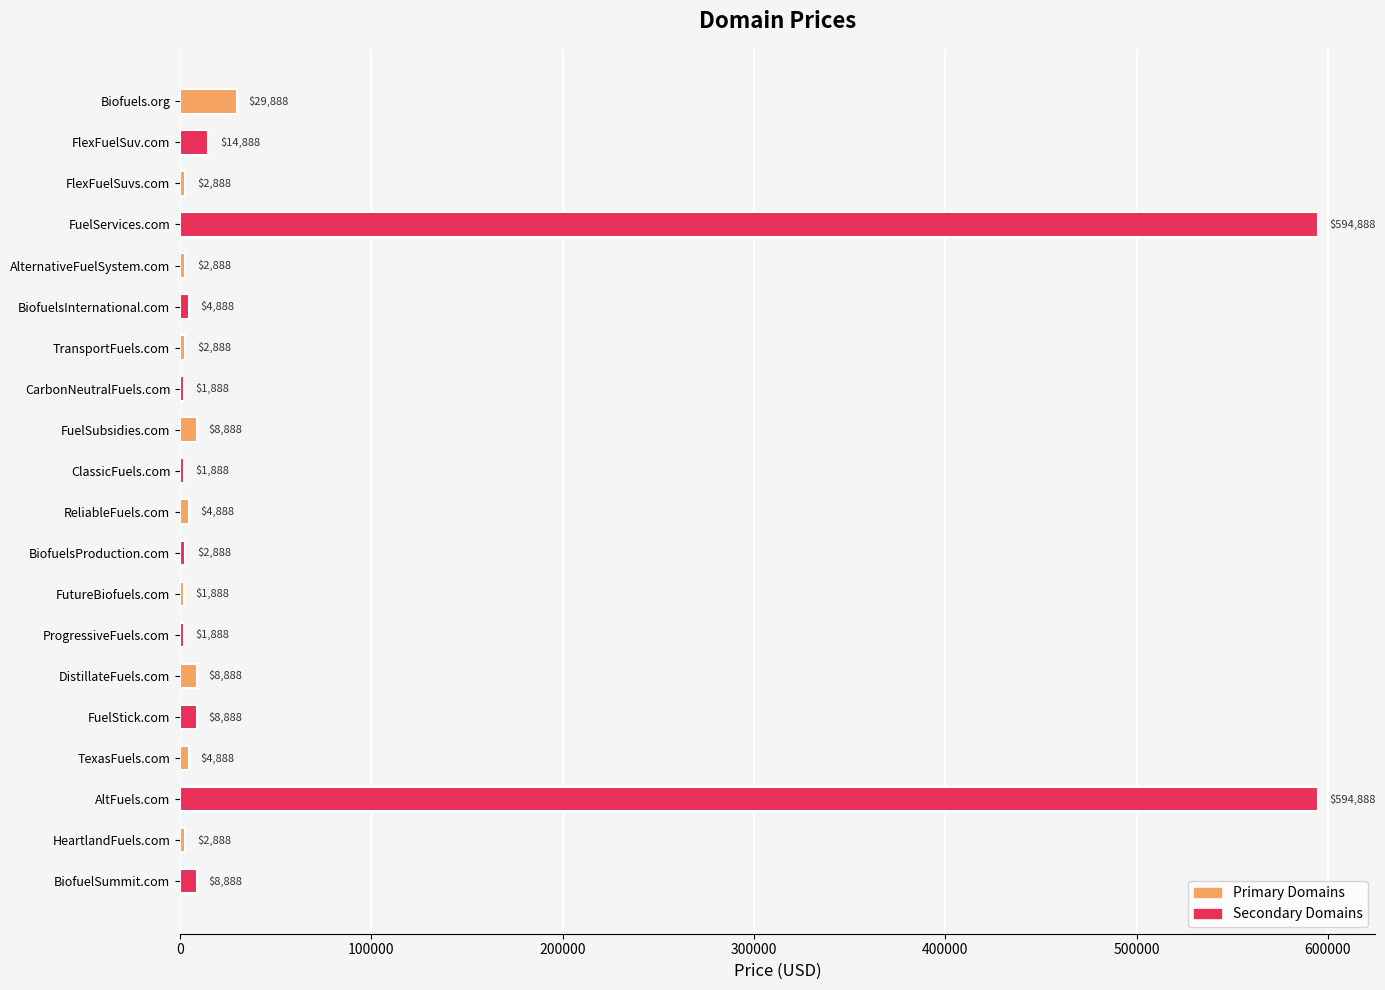

Approximately how many times larger is the value at TexasFuels.com compared to FutureBiofuels.com?

2.6